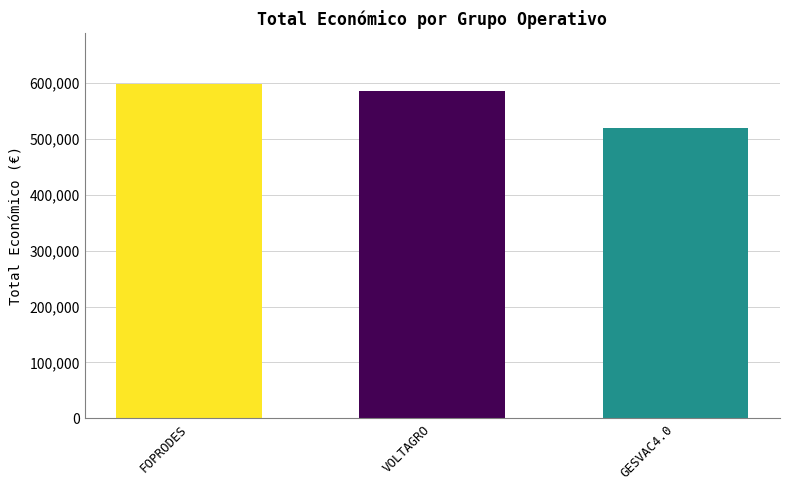

What position from the right is VOLTAGRO?

2